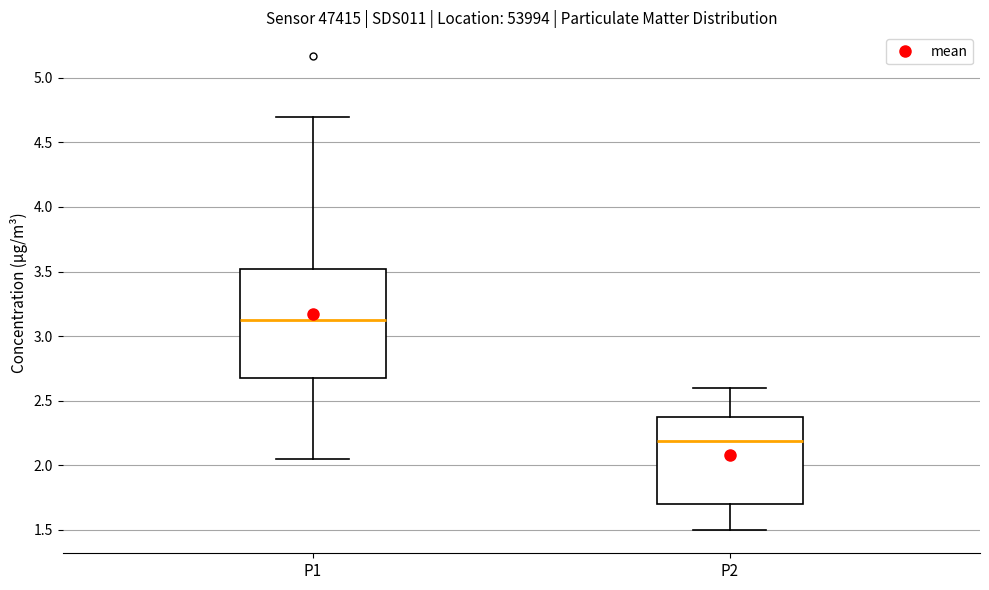

Where does the lower whisker of the box for P1 end on the y-axis? The values are not printed on the chart, so give them approximately, as read against the axis.

2.05